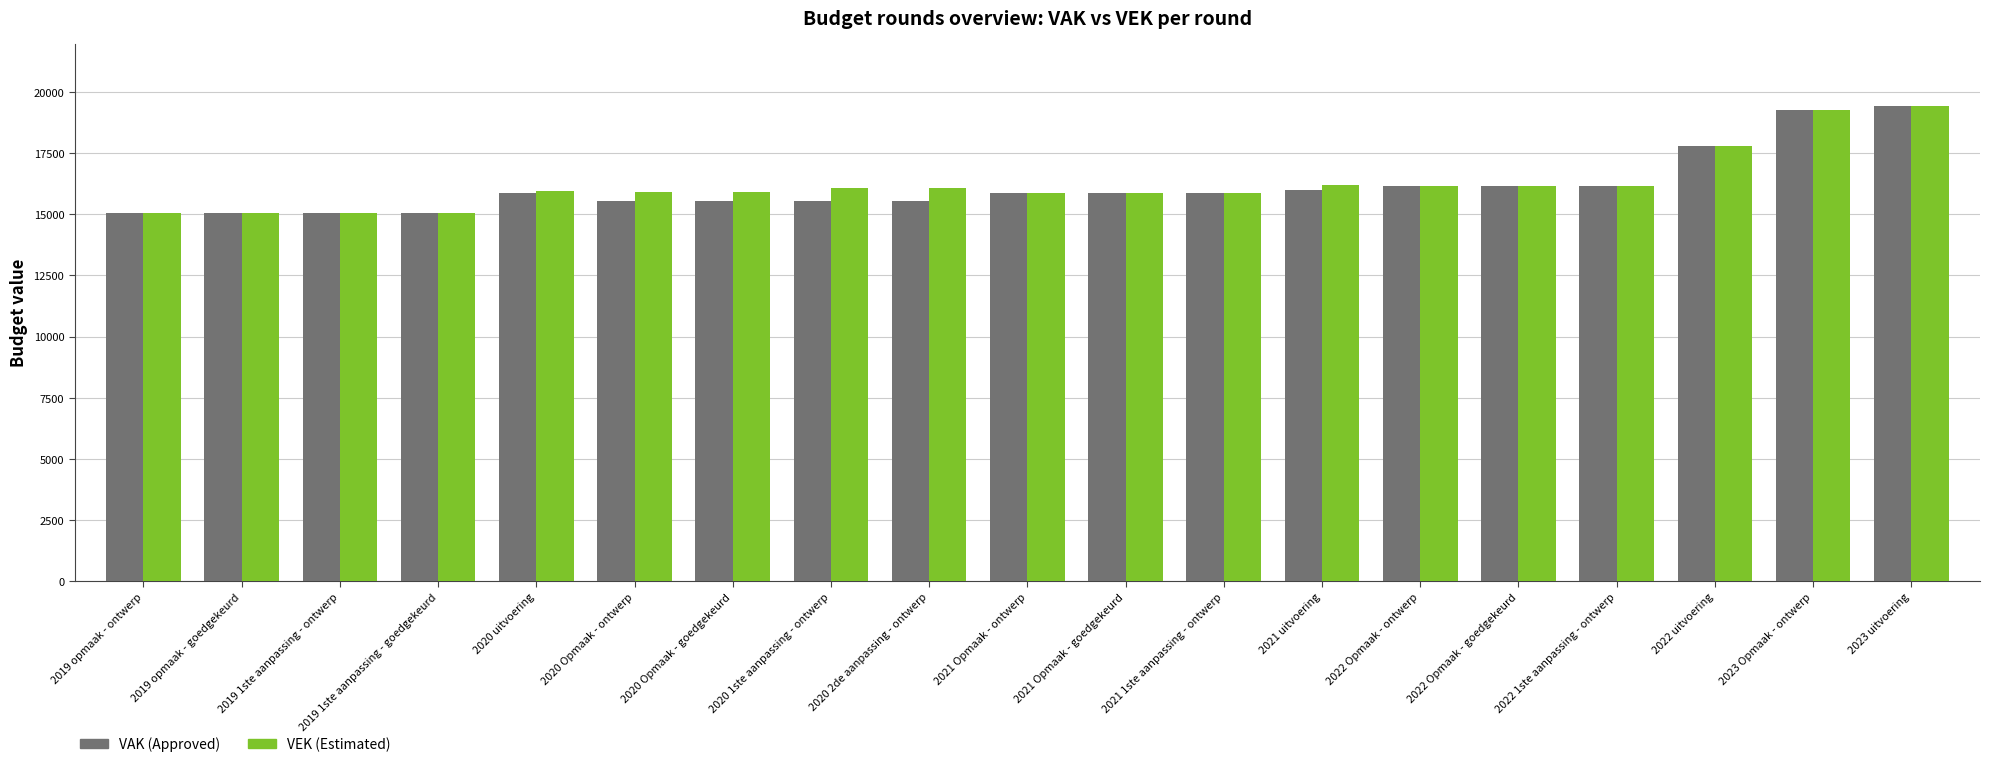

What is the greatest value displayed?

19426